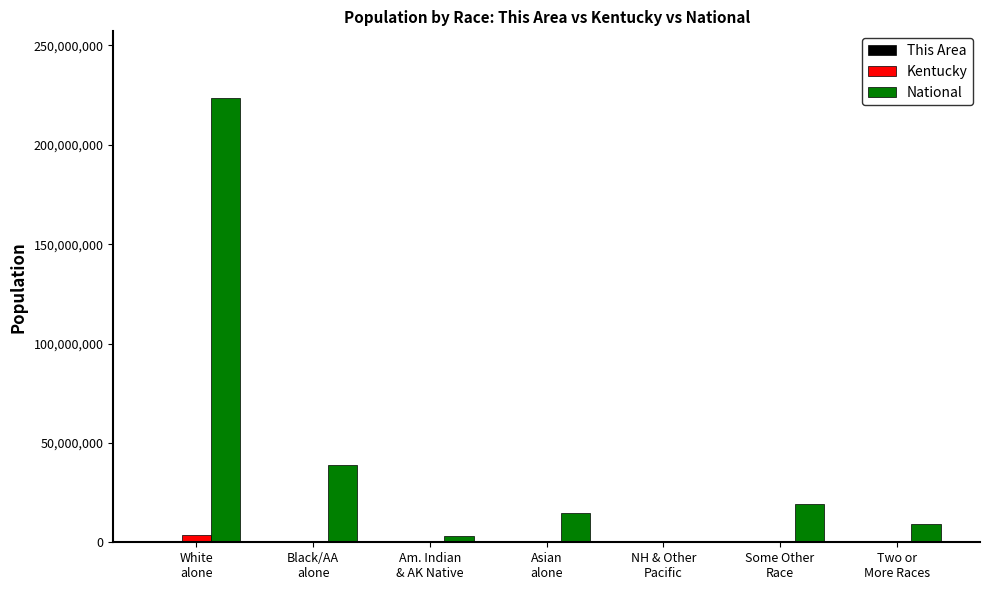

What is the maximum value shown in the chart?

223553265